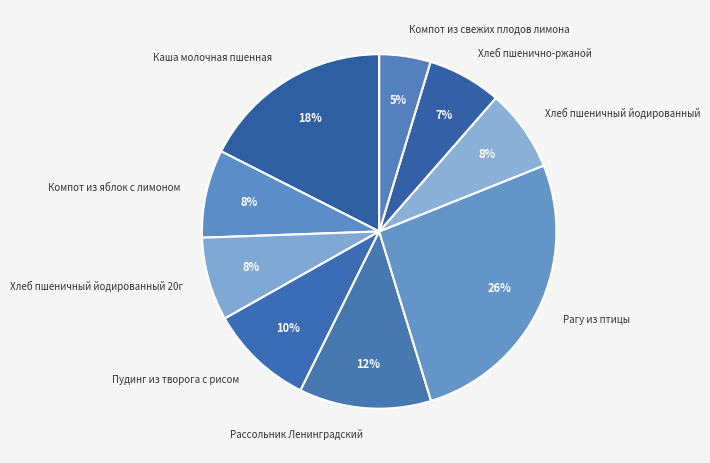

What is the ratio of the value at Рассольник Ленинградский to the value at Компот из яблок с лимоном?

1.5